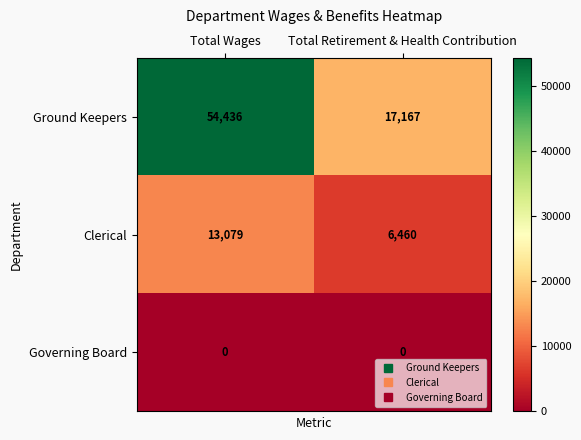

What is the sum of the Clerical values at Total Retirement & Health Contribution and Total Wages?

19539